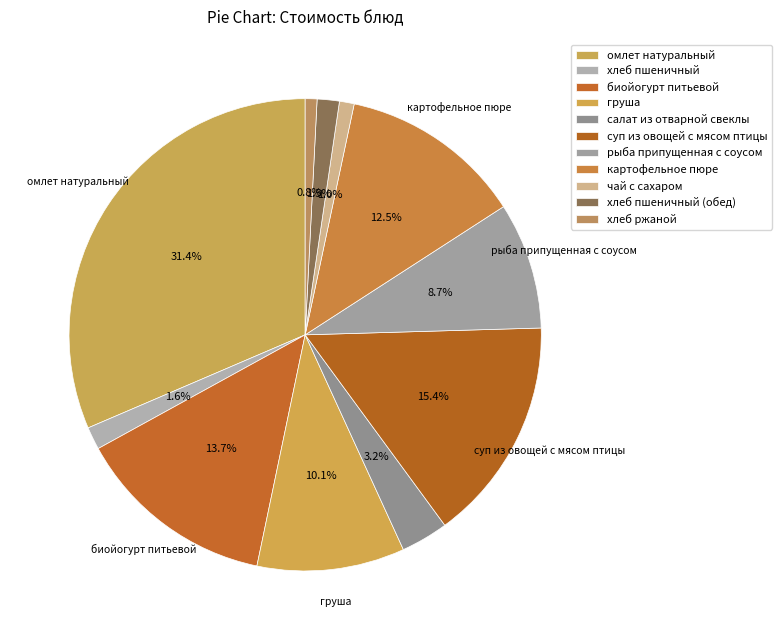

How many segments does this pie chart have?

11